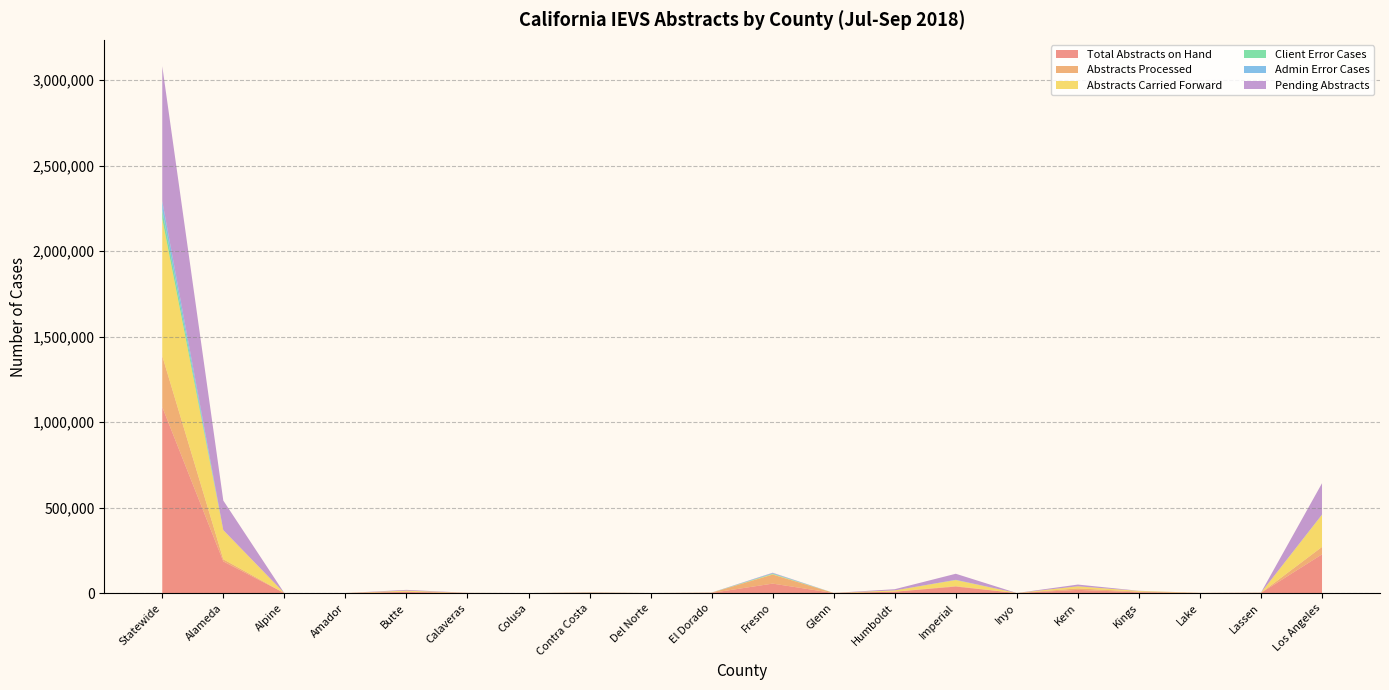

Reading left to right, what are all the values shown in this chart?

Total Abstracts on Hand: 1088216	185316	43	174	6817	692	130	2092	255	1261	55480	405	7976	38168	189	18823	4808	715	1101	226577
Abstracts Processed: 298729	12536	4	174	2313	226	70	2092	253	698	53120	386	957	2766	57	8695	3833	683	160	43655
Abstracts Carried Forward: 801832	170729	42	0	5223	456	62	0	0	683	2262	222	6796	35494	97	12065	3829	15	922	188205
Client Error Cases: 50595	0	0	0	0	8	0	459	2	96	3017	10	0	616	10	142	96	2	6	700
Admin Error Cases: 53315	0	0	0	61	3	0	614	1	5	3017	24	0	684	2	9	2	0	4	573
Pending Abstracts: 789487	172780	39	0	4504	466	60	0	2	563	2360	19	7019	35402	132	10128	975	32	941	182922